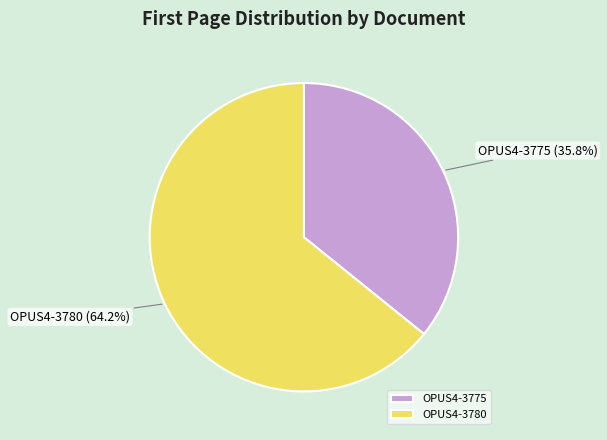

Which category has the smallest portion of the pie?

OPUS4-3775